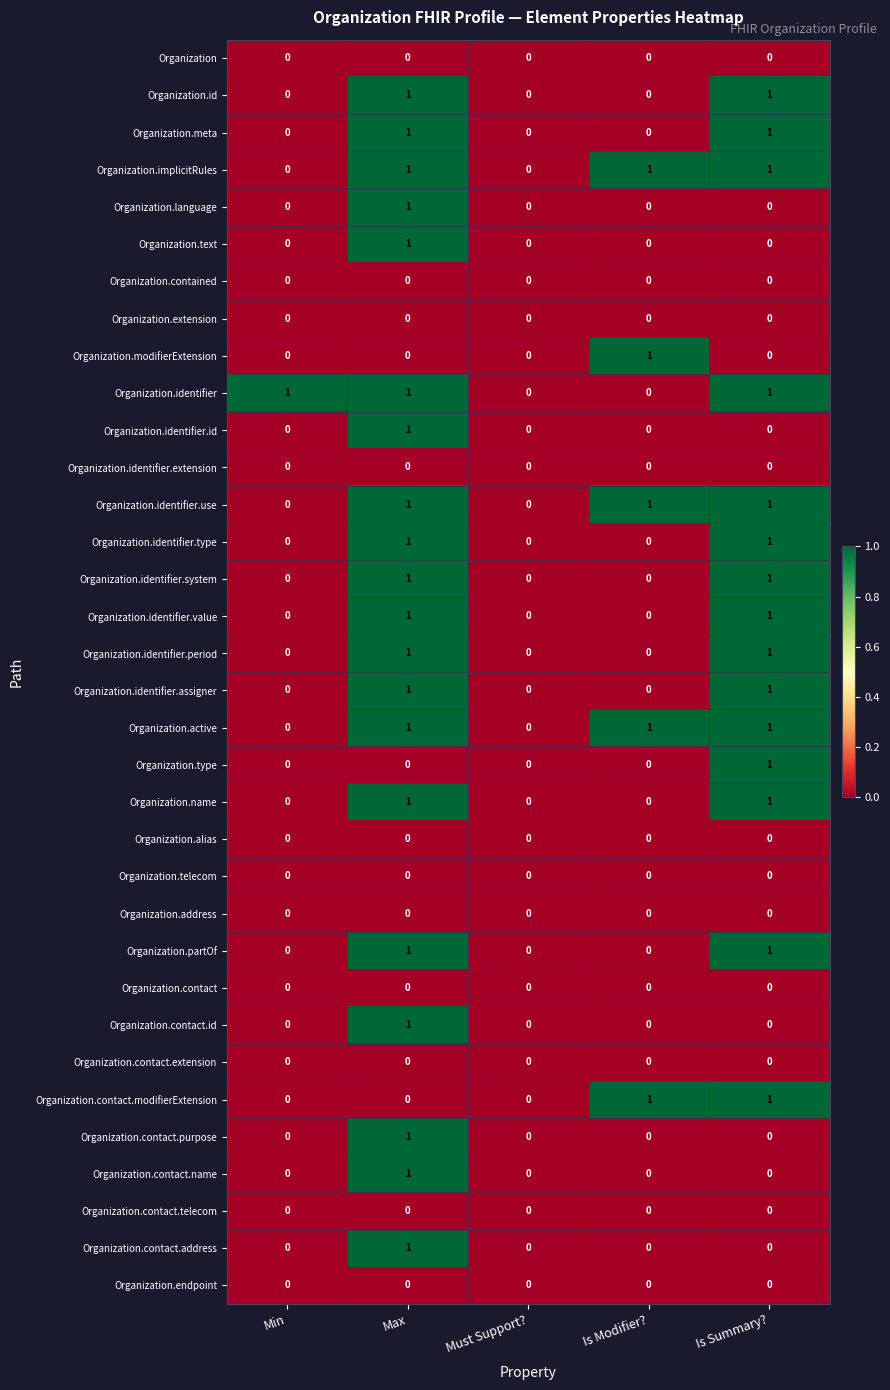

At which category is the sum across all series the highest?

Max